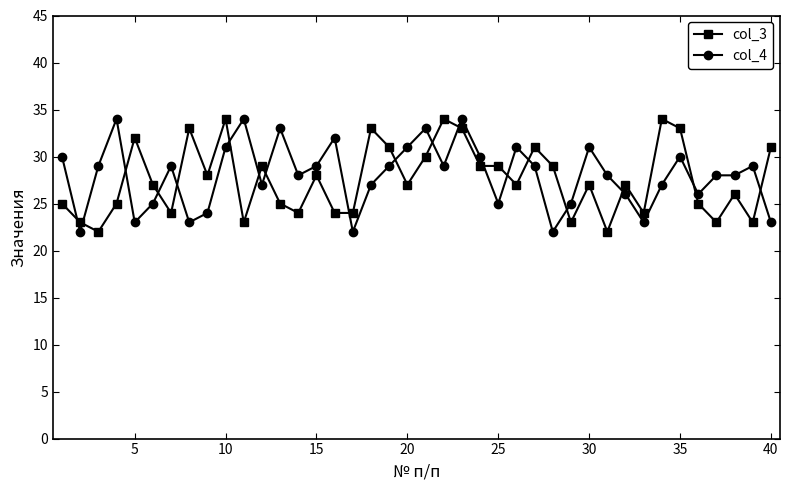

What is the maximum value shown in the chart?

34